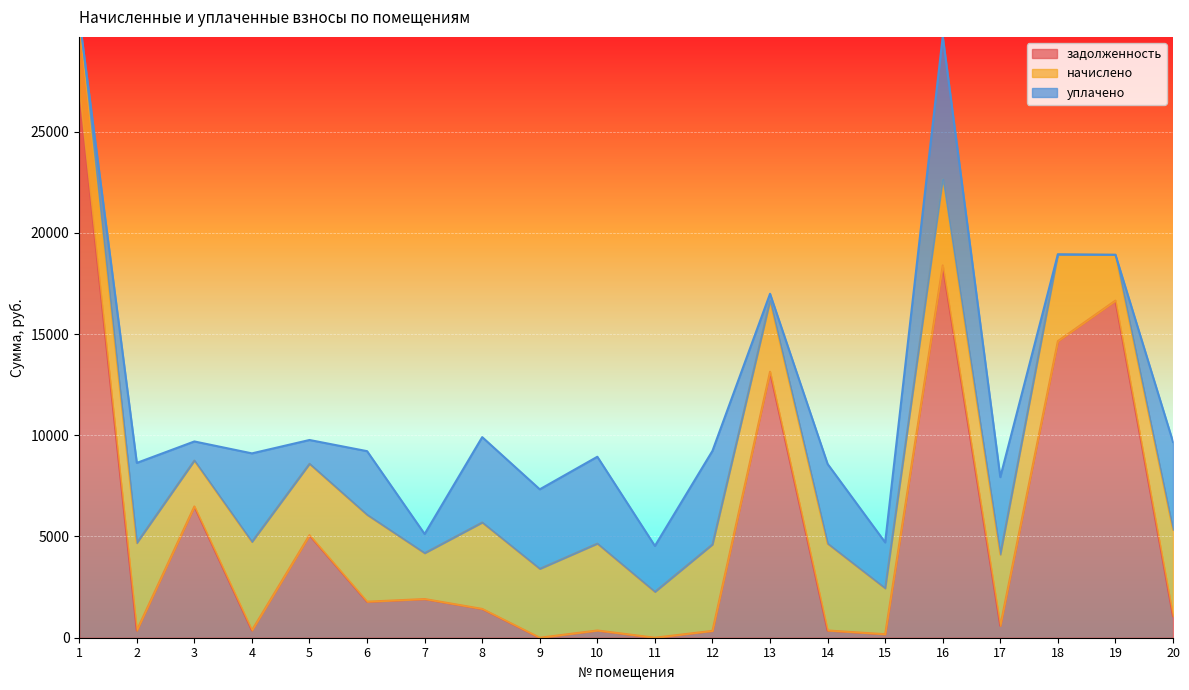

The задолженность series shows 359.9 at 2. True or false?

True